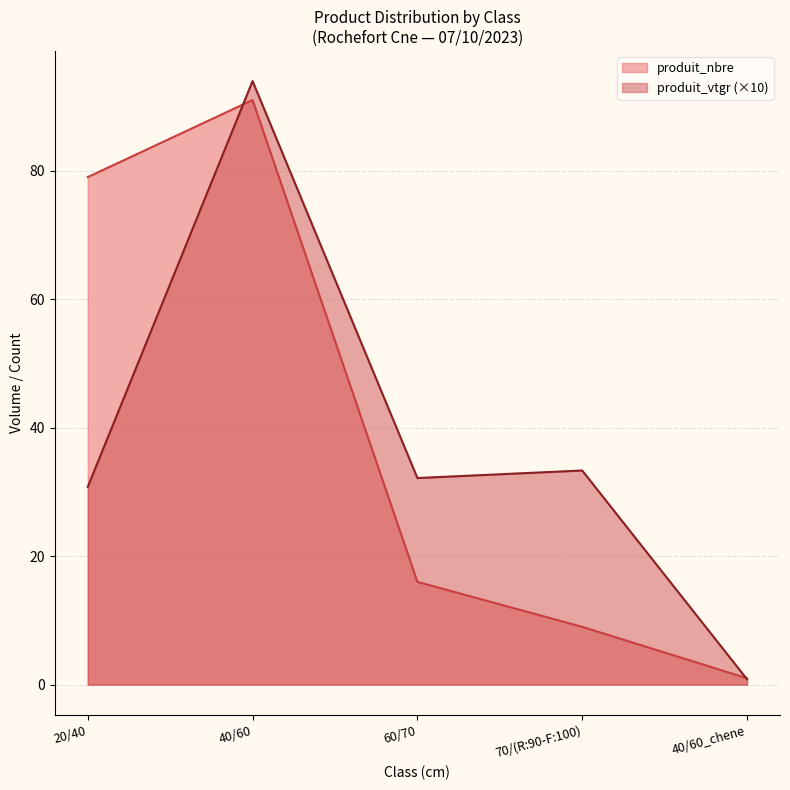

Reading right to left, extract all data points from this chart.

produit_nbre: 40/60_chene=1.0	70/(R:90-F:100)=9.0	60/70=16.0	40/60=91.0	20/40=79.0
produit_vtgr: 40/60_chene=0.8	70/(R:90-F:100)=33.3	60/70=32.2	40/60=93.9	20/40=30.8